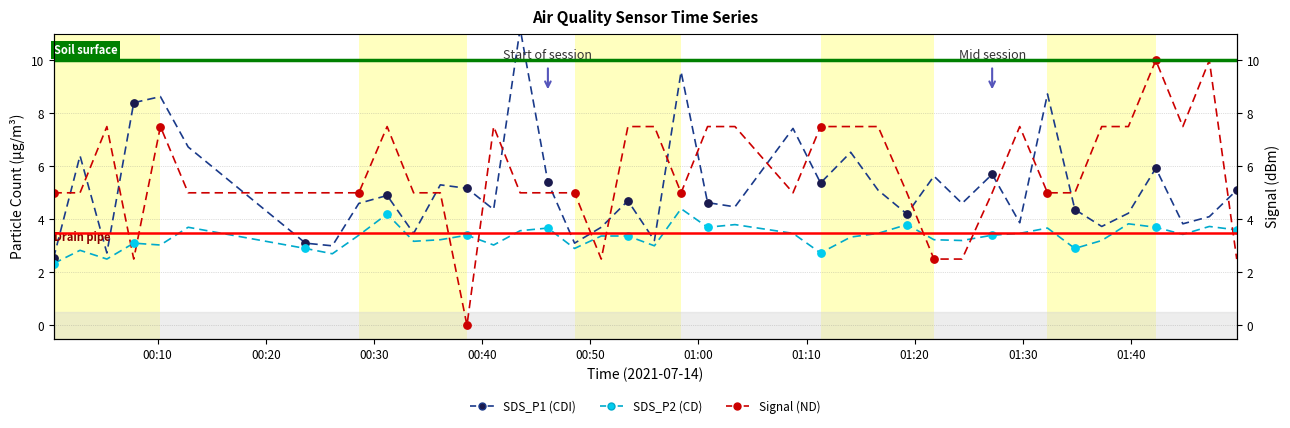

At how many categories does at least one series exceed 5?

30